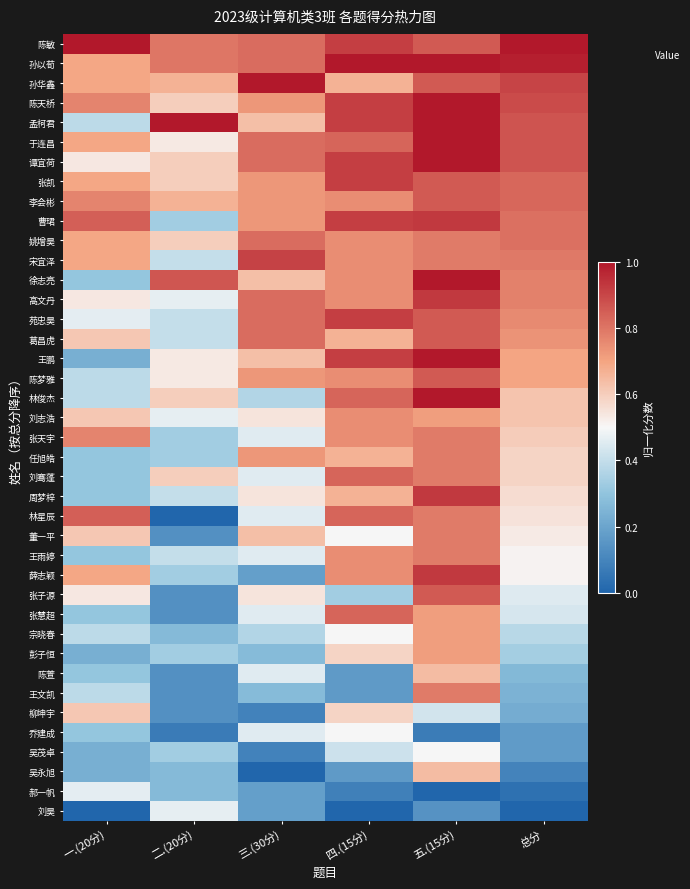

Reading left to right, transcribe all the data shown in this chart.

陈敏: 一.(20分)=1.0	二.(20分)=0.8	三.(30分)=0.8	四.(15分)=0.9	五.(15分)=0.9	总分=1.0
孙以荀: 一.(20分)=0.7	二.(20分)=0.8	三.(30分)=0.8	四.(15分)=1.0	五.(15分)=1.0	总分=1.0
孙华鑫: 一.(20分)=0.7	二.(20分)=0.7	三.(30分)=1.0	四.(15分)=0.7	五.(15分)=0.9	总分=0.9
陈天桥: 一.(20分)=0.8	二.(20分)=0.6	三.(30分)=0.7	四.(15分)=0.9	五.(15分)=1.0	总分=0.9
孟柯君: 一.(20分)=0.4	二.(20分)=1.0	三.(30分)=0.6	四.(15分)=0.9	五.(15分)=1.0	总分=0.9
于连昌: 一.(20分)=0.7	二.(20分)=0.5	三.(30分)=0.8	四.(15分)=0.8	五.(15分)=1.0	总分=0.9
谭宜荷: 一.(20分)=0.5	二.(20分)=0.6	三.(30分)=0.8	四.(15分)=0.9	五.(15分)=1.0	总分=0.9
张凯: 一.(20分)=0.7	二.(20分)=0.6	三.(30分)=0.7	四.(15分)=0.9	五.(15分)=0.9	总分=0.8
李会彬: 一.(20分)=0.8	二.(20分)=0.7	三.(30分)=0.7	四.(15分)=0.7	五.(15分)=0.9	总分=0.8
曹珺: 一.(20分)=0.8	二.(20分)=0.3	三.(30分)=0.7	四.(15分)=0.9	五.(15分)=0.9	总分=0.8
姚增昊: 一.(20分)=0.7	二.(20分)=0.6	三.(30分)=0.8	四.(15分)=0.7	五.(15分)=0.8	总分=0.8
宋宜泽: 一.(20分)=0.7	二.(20分)=0.4	三.(30分)=0.9	四.(15分)=0.7	五.(15分)=0.8	总分=0.8
徐志亮: 一.(20分)=0.3	二.(20分)=0.9	三.(30分)=0.6	四.(15分)=0.7	五.(15分)=1.0	总分=0.8
高文丹: 一.(20分)=0.5	二.(20分)=0.5	三.(30分)=0.8	四.(15分)=0.7	五.(15分)=0.9	总分=0.8
苑忠昊: 一.(20分)=0.5	二.(20分)=0.4	三.(30分)=0.8	四.(15分)=0.9	五.(15分)=0.9	总分=0.8
葛昌虎: 一.(20分)=0.6	二.(20分)=0.4	三.(30分)=0.8	四.(15分)=0.7	五.(15分)=0.9	总分=0.7
王鹏: 一.(20分)=0.2	二.(20分)=0.5	三.(30分)=0.6	四.(15分)=0.9	五.(15分)=1.0	总分=0.7
陈梦雅: 一.(20分)=0.4	二.(20分)=0.5	三.(30分)=0.7	四.(15分)=0.7	五.(15分)=0.9	总分=0.7
林俊杰: 一.(20分)=0.4	二.(20分)=0.6	三.(30分)=0.4	四.(15分)=0.8	五.(15分)=1.0	总分=0.6
刘志浩: 一.(20分)=0.6	二.(20分)=0.5	三.(30分)=0.5	四.(15分)=0.7	五.(15分)=0.7	总分=0.6
张天宇: 一.(20分)=0.8	二.(20分)=0.3	三.(30分)=0.5	四.(15分)=0.7	五.(15分)=0.8	总分=0.6
任旭皓: 一.(20分)=0.3	二.(20分)=0.3	三.(30分)=0.7	四.(15分)=0.7	五.(15分)=0.8	总分=0.6
刘骞蓬: 一.(20分)=0.3	二.(20分)=0.6	三.(30分)=0.5	四.(15分)=0.8	五.(15分)=0.8	总分=0.6
周梦梓: 一.(20分)=0.3	二.(20分)=0.4	三.(30分)=0.5	四.(15分)=0.7	五.(15分)=0.9	总分=0.6
林星辰: 一.(20分)=0.8	二.(20分)=0.0	三.(30分)=0.5	四.(15分)=0.8	五.(15分)=0.8	总分=0.5
董一平: 一.(20分)=0.6	二.(20分)=0.1	三.(30分)=0.6	四.(15分)=0.5	五.(15分)=0.8	总分=0.5
王雨婷: 一.(20分)=0.3	二.(20分)=0.4	三.(30分)=0.5	四.(15分)=0.7	五.(15分)=0.8	总分=0.5
薛志颖: 一.(20分)=0.7	二.(20分)=0.3	三.(30分)=0.2	四.(15分)=0.7	五.(15分)=0.9	总分=0.5
张子源: 一.(20分)=0.5	二.(20分)=0.1	三.(30分)=0.5	四.(15分)=0.3	五.(15分)=0.9	总分=0.5
张慧超: 一.(20分)=0.3	二.(20分)=0.1	三.(30分)=0.5	四.(15分)=0.8	五.(15分)=0.7	总分=0.4
宗晓春: 一.(20分)=0.4	二.(20分)=0.3	三.(30分)=0.4	四.(15分)=0.5	五.(15分)=0.7	总分=0.4
彭子恒: 一.(20分)=0.2	二.(20分)=0.3	三.(30分)=0.3	四.(15分)=0.6	五.(15分)=0.7	总分=0.3
陈萱: 一.(20分)=0.3	二.(20分)=0.1	三.(30分)=0.5	四.(15分)=0.2	五.(15分)=0.6	总分=0.3
王文凯: 一.(20分)=0.4	二.(20分)=0.1	三.(30分)=0.3	四.(15分)=0.2	五.(15分)=0.8	总分=0.2
柳坤宇: 一.(20分)=0.6	二.(20分)=0.1	三.(30分)=0.1	四.(15分)=0.6	五.(15分)=0.4	总分=0.2
乔建成: 一.(20分)=0.3	二.(20分)=0.1	三.(30分)=0.5	四.(15分)=0.5	五.(15分)=0.1	总分=0.2
吴茂卓: 一.(20分)=0.2	二.(20分)=0.3	三.(30分)=0.1	四.(15分)=0.4	五.(15分)=0.5	总分=0.2
吴永旭: 一.(20分)=0.2	二.(20分)=0.3	三.(30分)=0.0	四.(15分)=0.2	五.(15分)=0.6	总分=0.1
郝一帆: 一.(20分)=0.5	二.(20分)=0.3	三.(30分)=0.2	四.(15分)=0.1	五.(15分)=0.0	总分=0.0
刘昊: 一.(20分)=0.0	二.(20分)=0.5	三.(30分)=0.2	四.(15分)=0.0	五.(15分)=0.1	总分=0.0